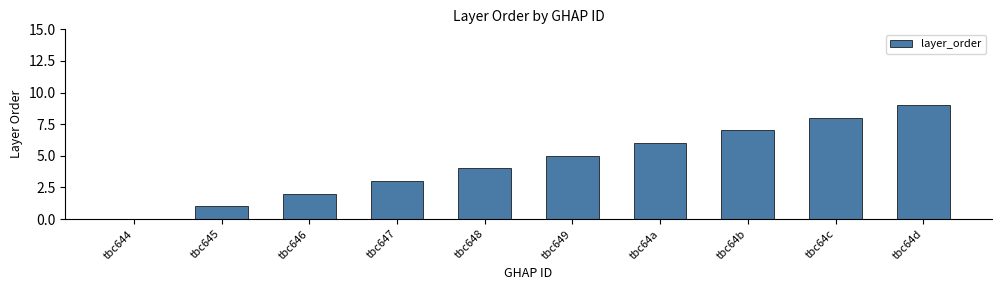

What is the maximum value shown in the chart?

9